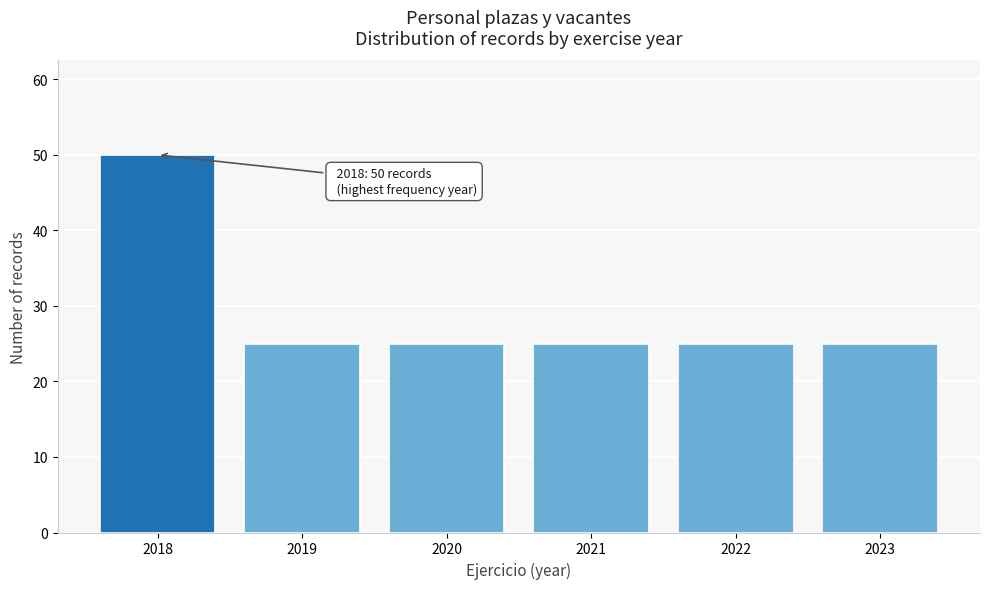

Reading left to right, list all the values displayed in this chart.

50	25	25	25	25	25